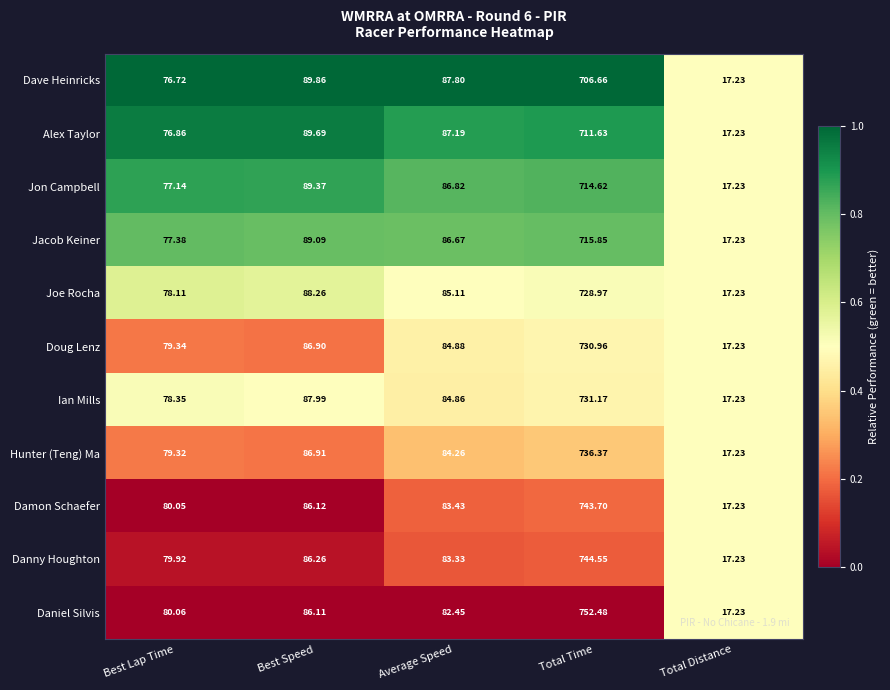

Which category has the lowest value in the Damon Schaefer series?

Total Distance